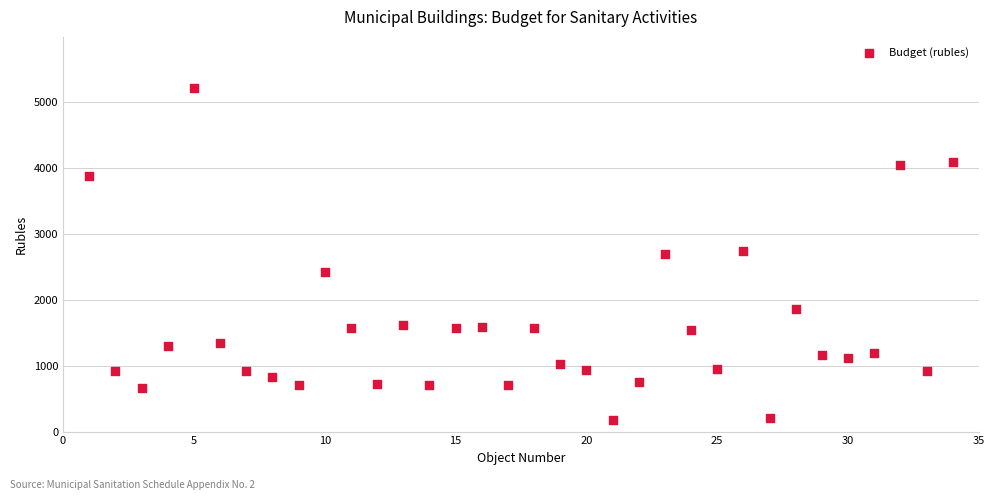

What is the range of X values (max minus min)?

33